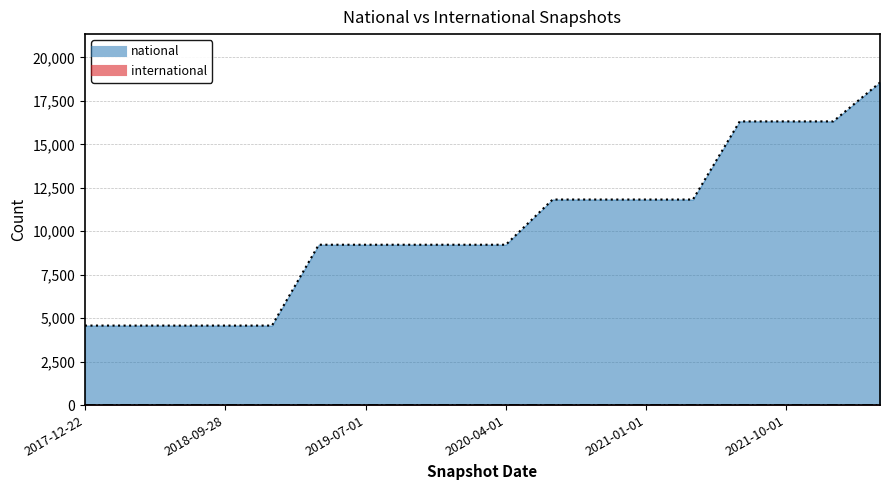

Count the number of values greater than 9225.

8